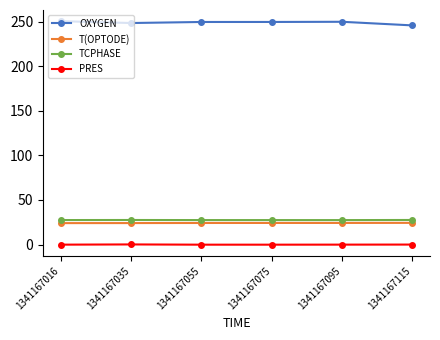

What is the sum of the T(OPTODE) values at 1341167075 and 1341167035?

48.4